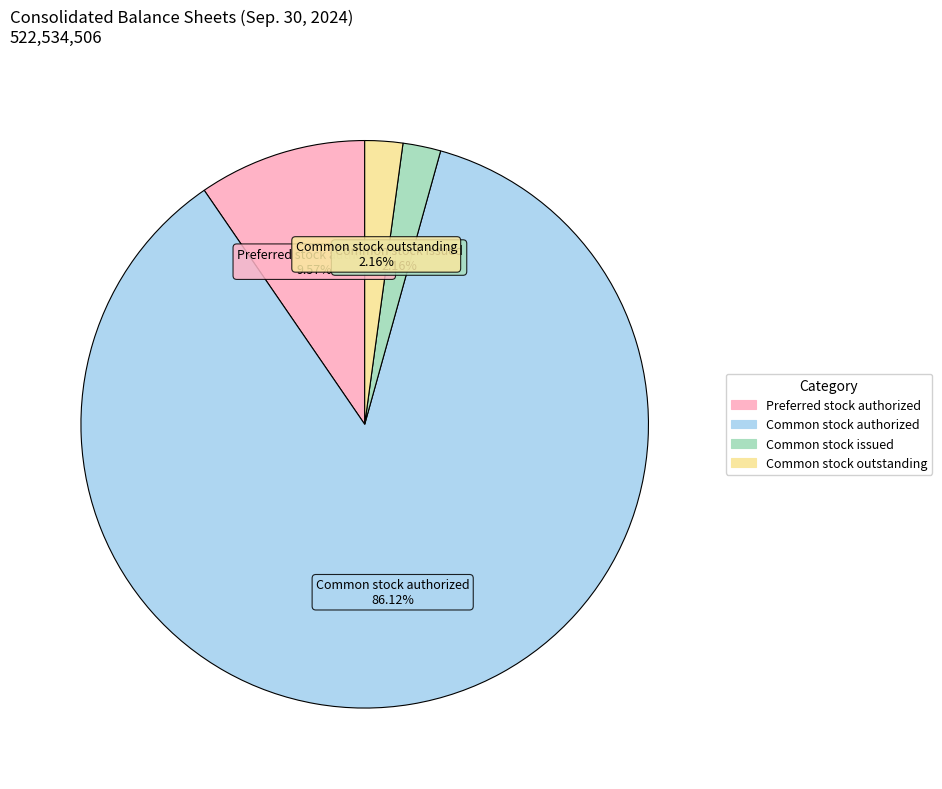

How much of the chart is everything except Common stock issued?

97.8%